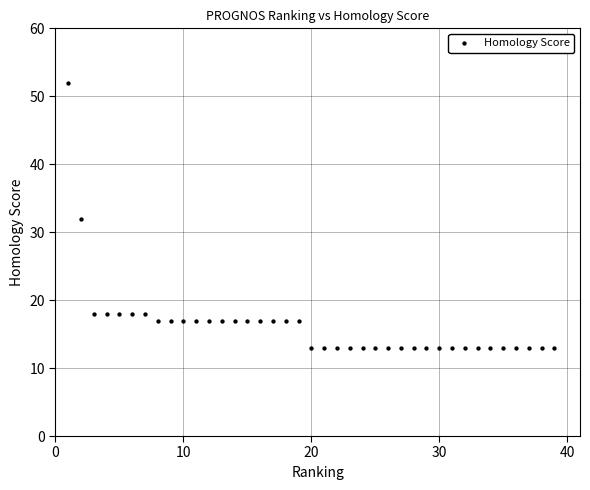

What is the range of Y values (max minus min)?

39